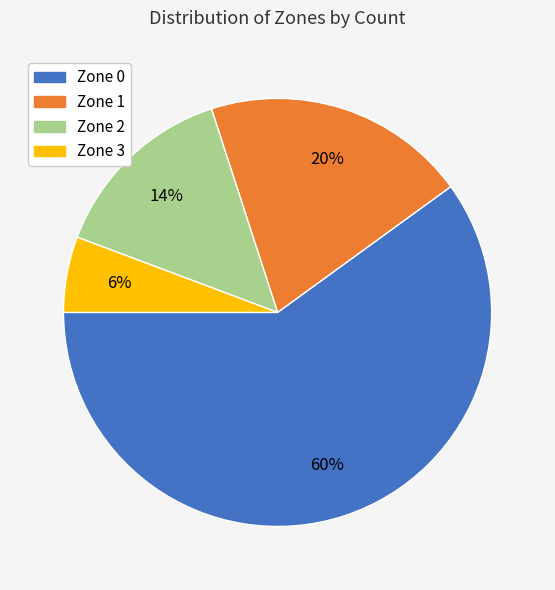

What is the smallest slice in the pie chart?

Zone 3